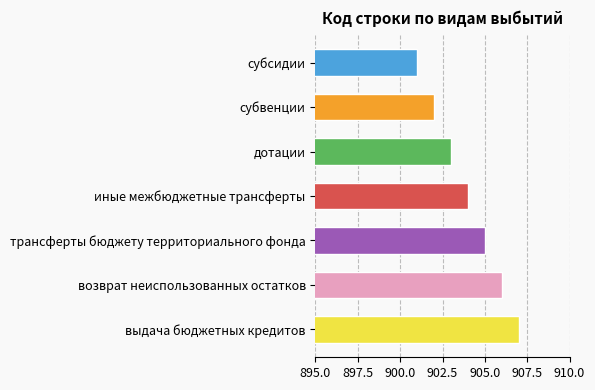

Approximately how many times larger is the value at трансферты бюджету территориального фонда compared to выдача бюджетных кредитов?

1.0